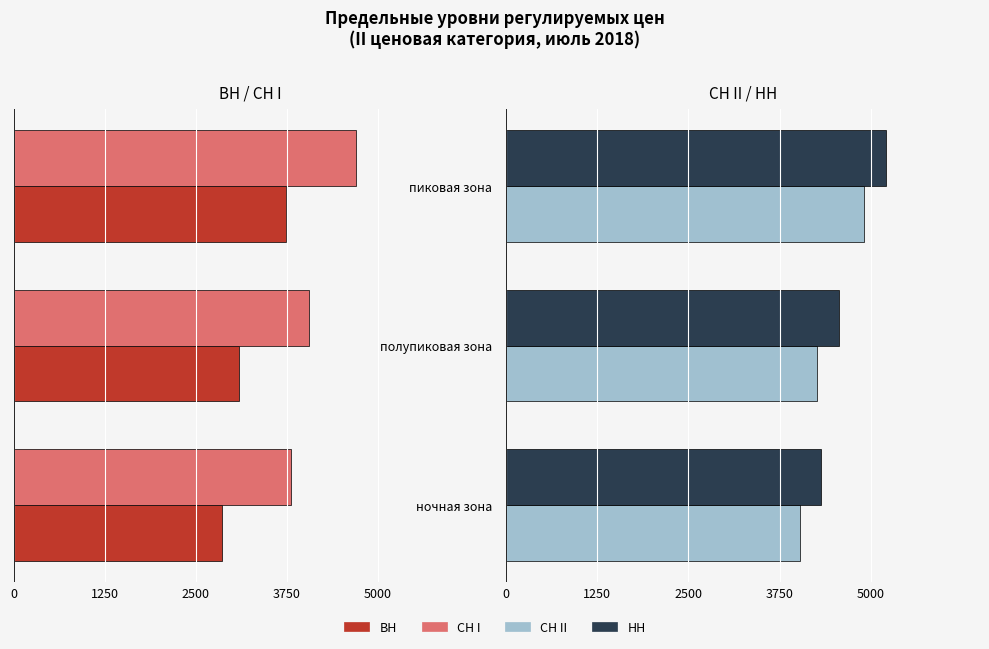

Which series changed the most between полупиковая зона and пиковая зона?

СН I